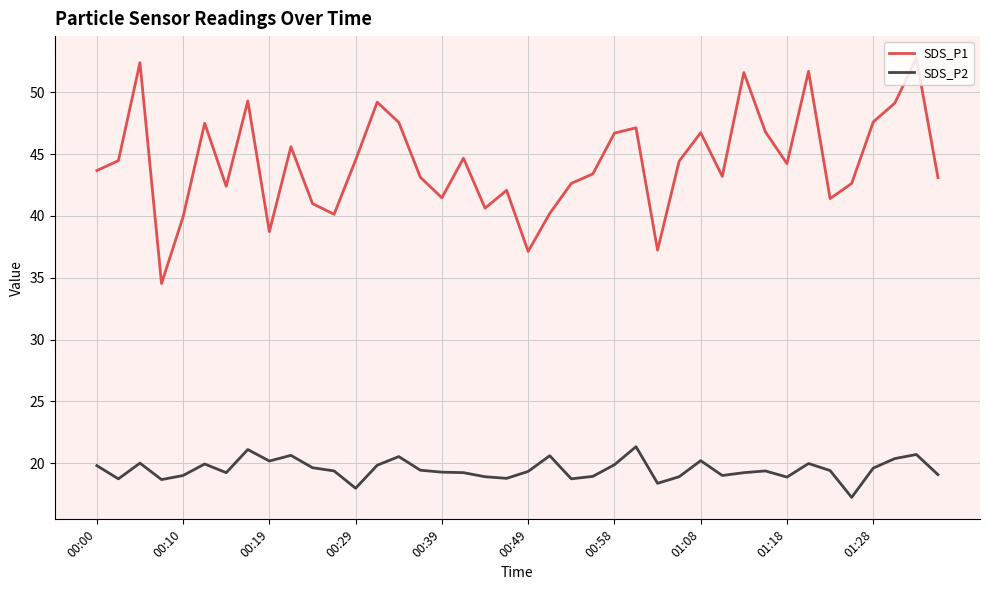

What is the highest value of the SDS_P2 series?

21.3